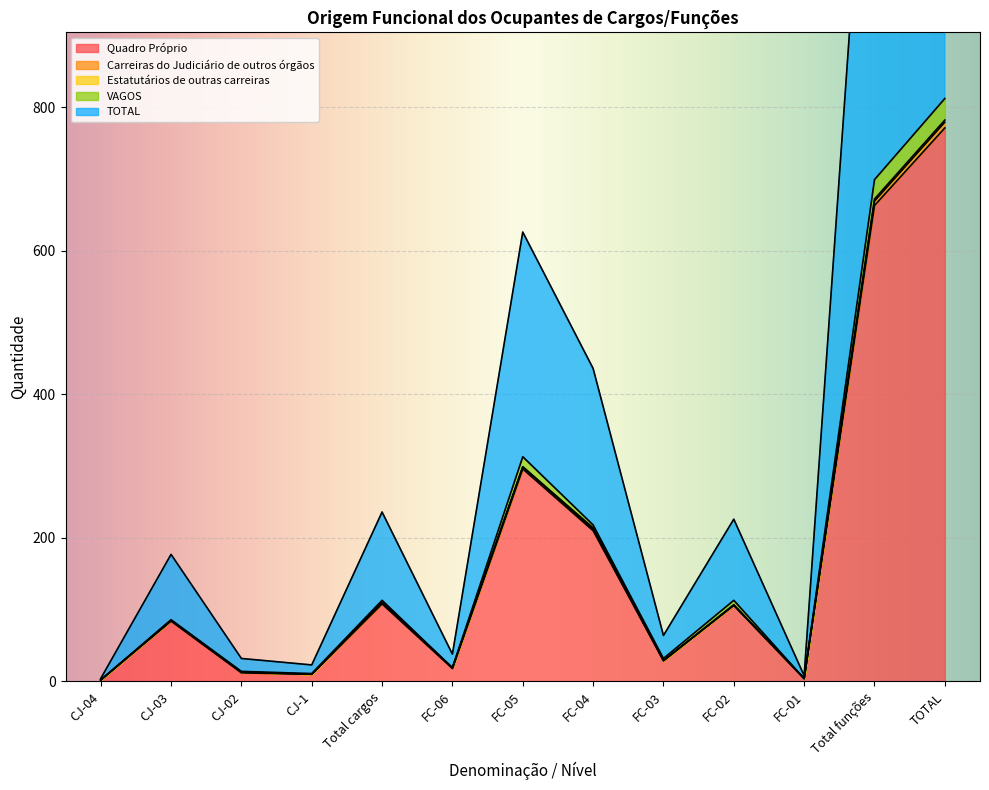

True or false: TOTAL has more than 1 interior local peaks.

True